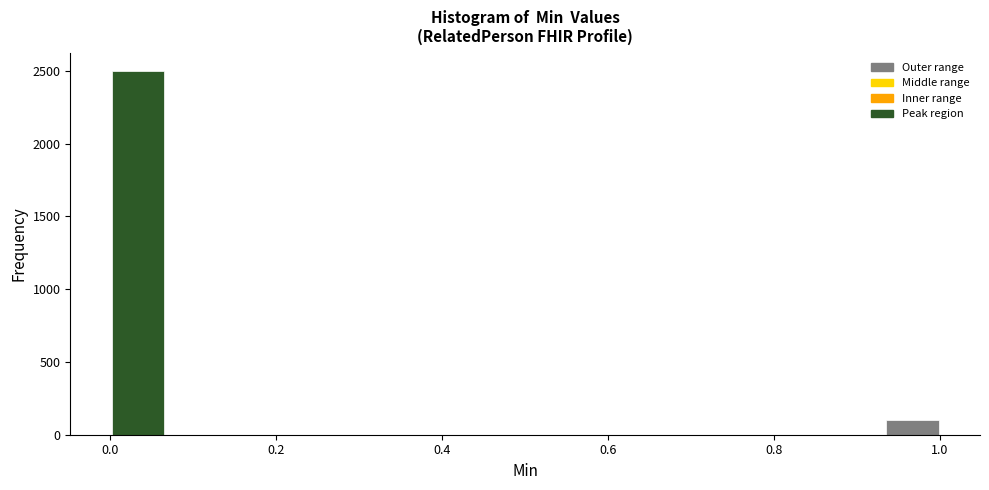

Read against the x-axis, roughly where is the centre of the tallest bar?

0.04